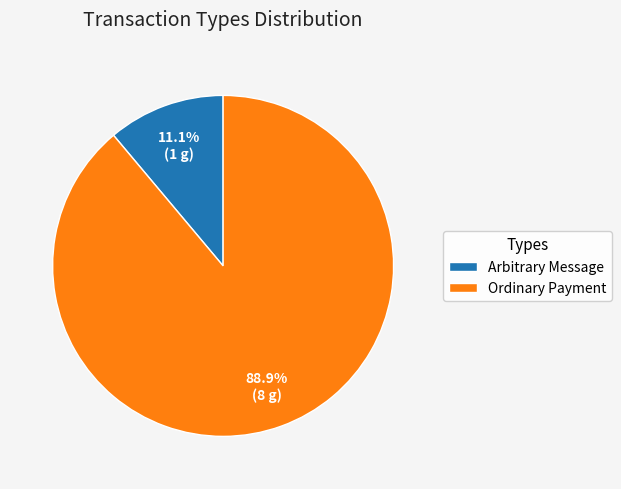

Rank the categories by value from highest to lowest.

Ordinary Payment, Arbitrary Message